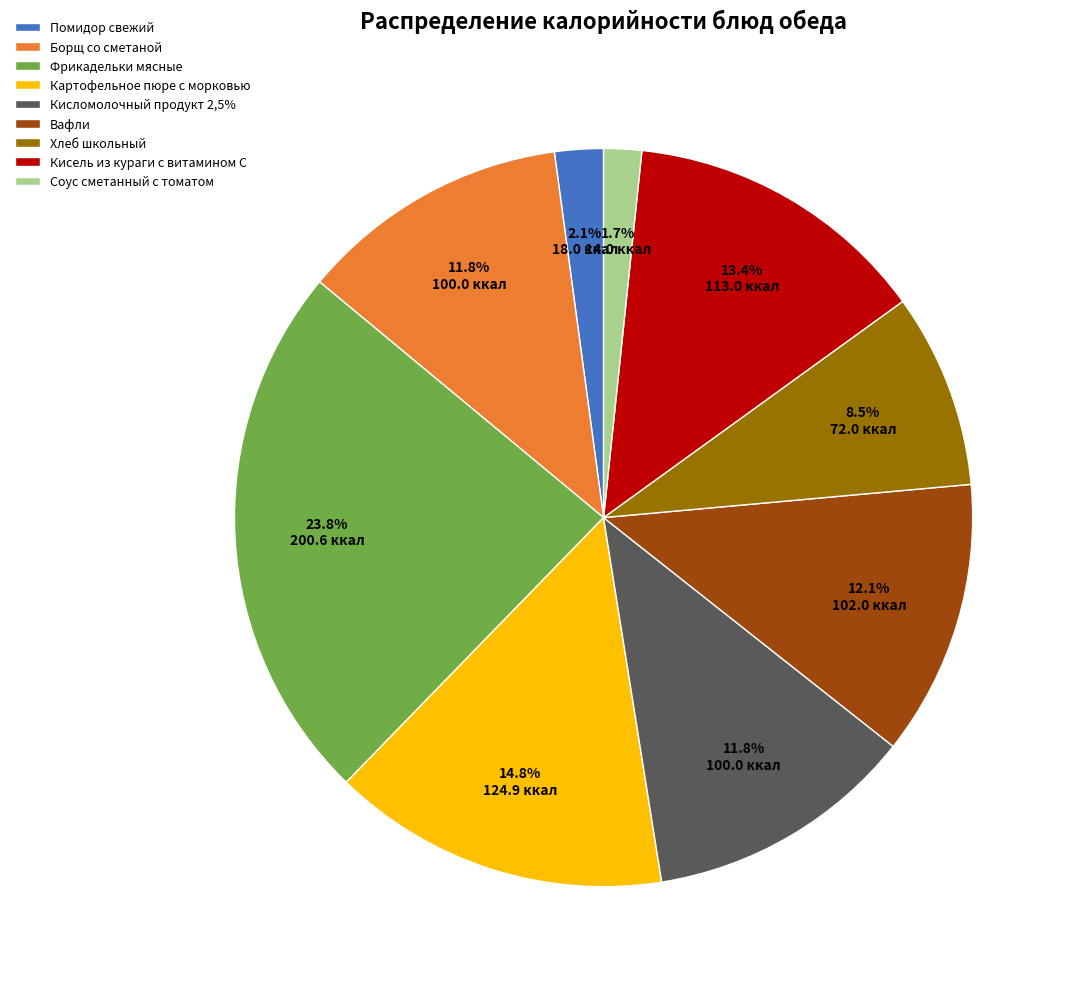

What percentage is the Соус сметанный с томатом slice, to the nearest percent?

2%